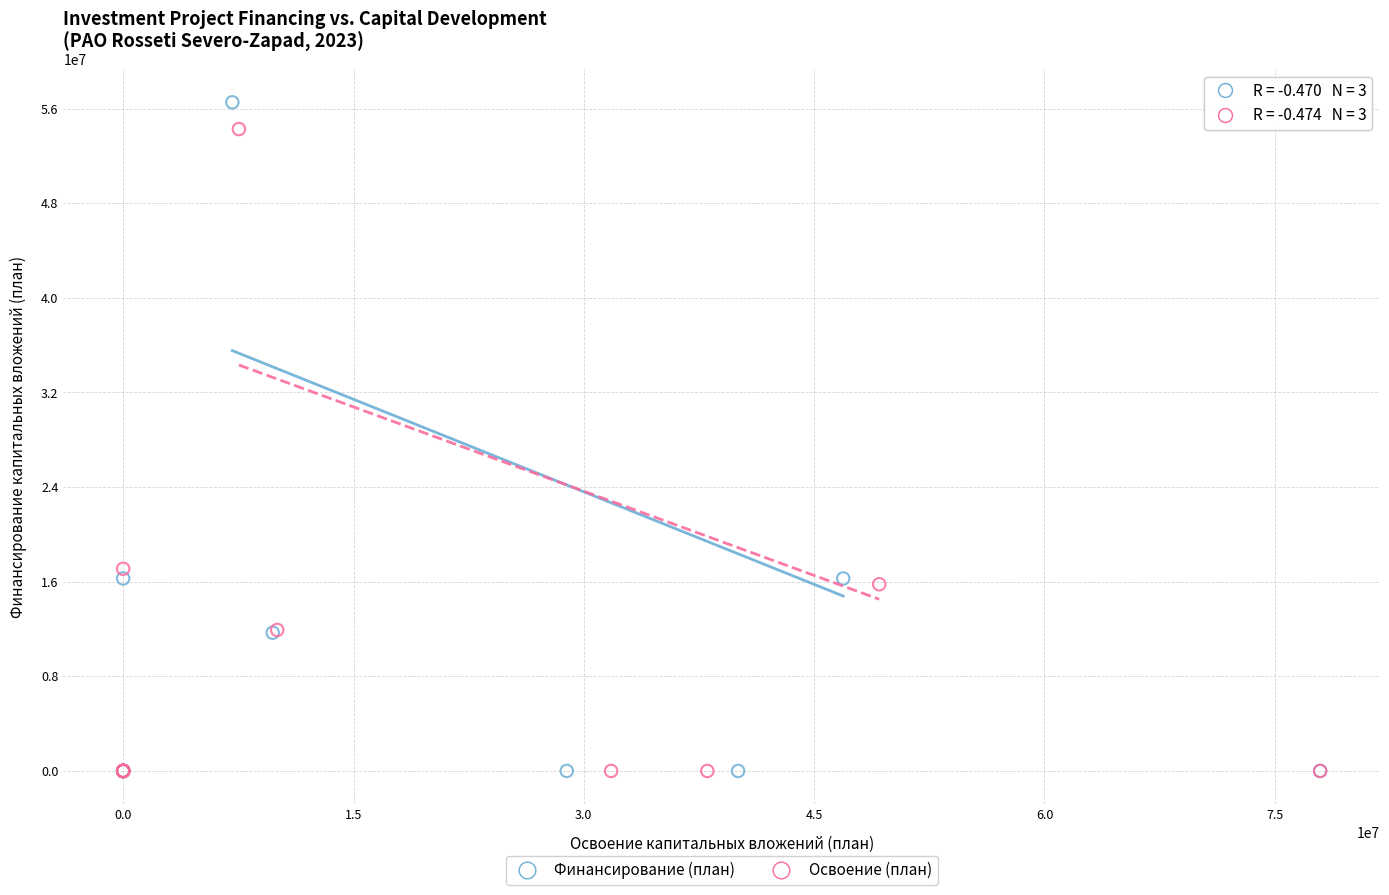

Which series has the largest Y range (max minus min)?

Финансирование (план)